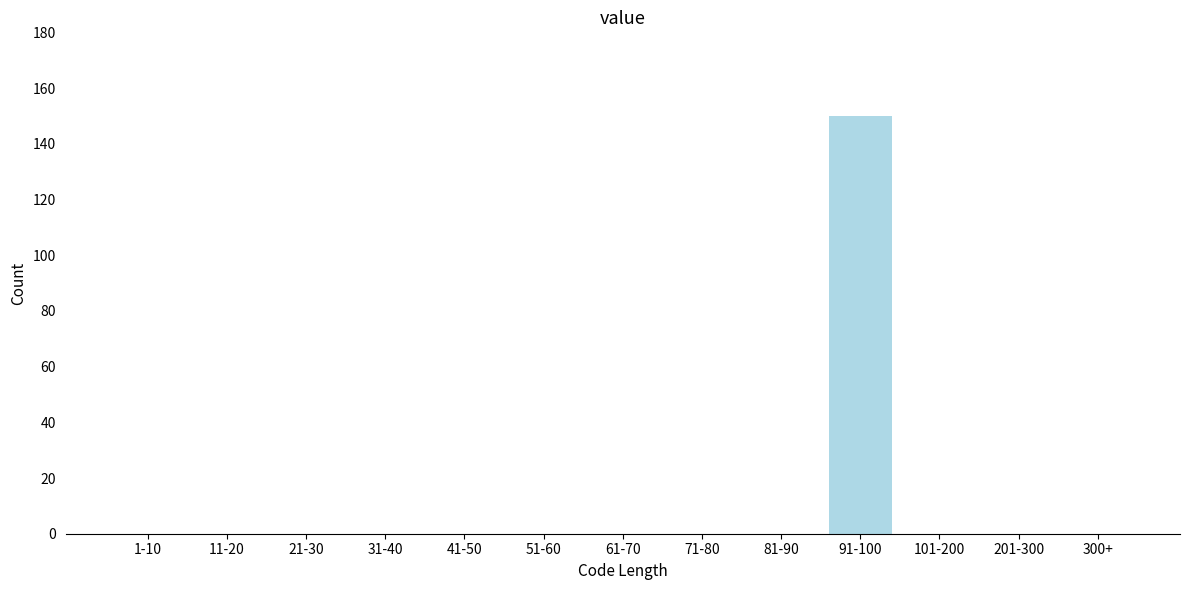

Reading right to left, transcribe all the data shown in this chart.

300+=0	201-300=0	101-200=0	91-100=150	81-90=0	71-80=0	61-70=0	51-60=0	41-50=0	31-40=0	21-30=0	11-20=0	1-10=0